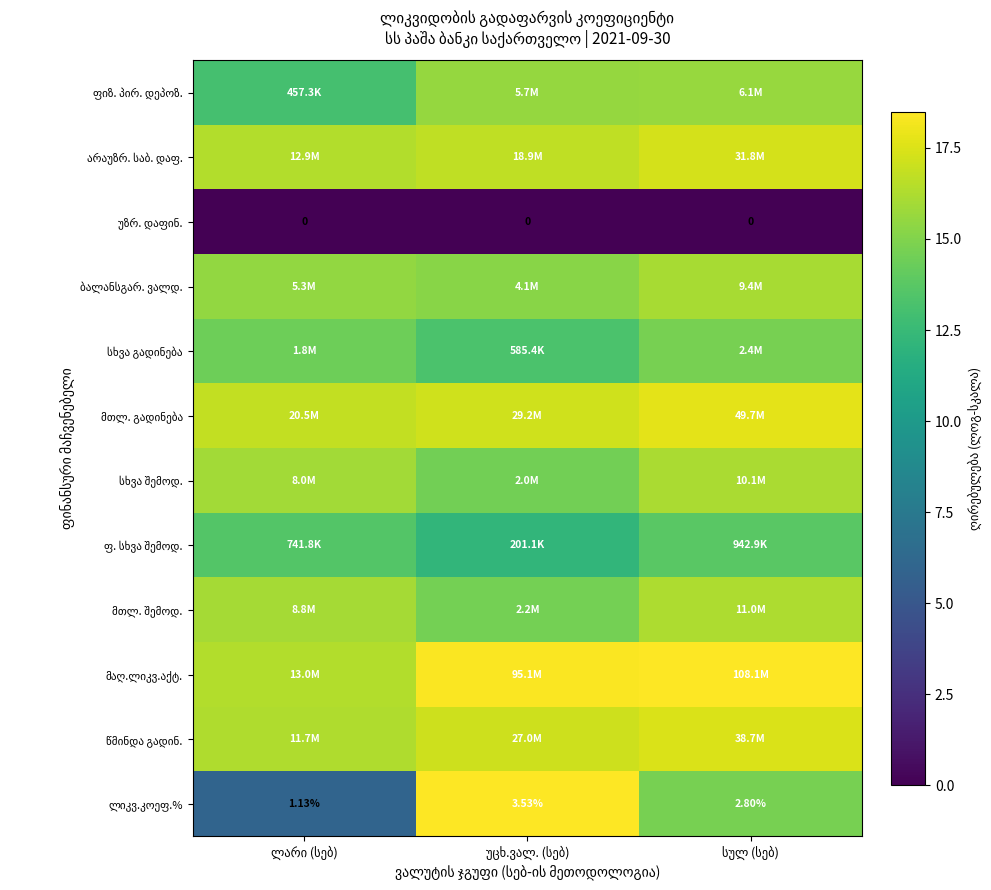

Where does the წმინდა გადინ. series first go above 17?

უცხ.ვალ. (სებ)